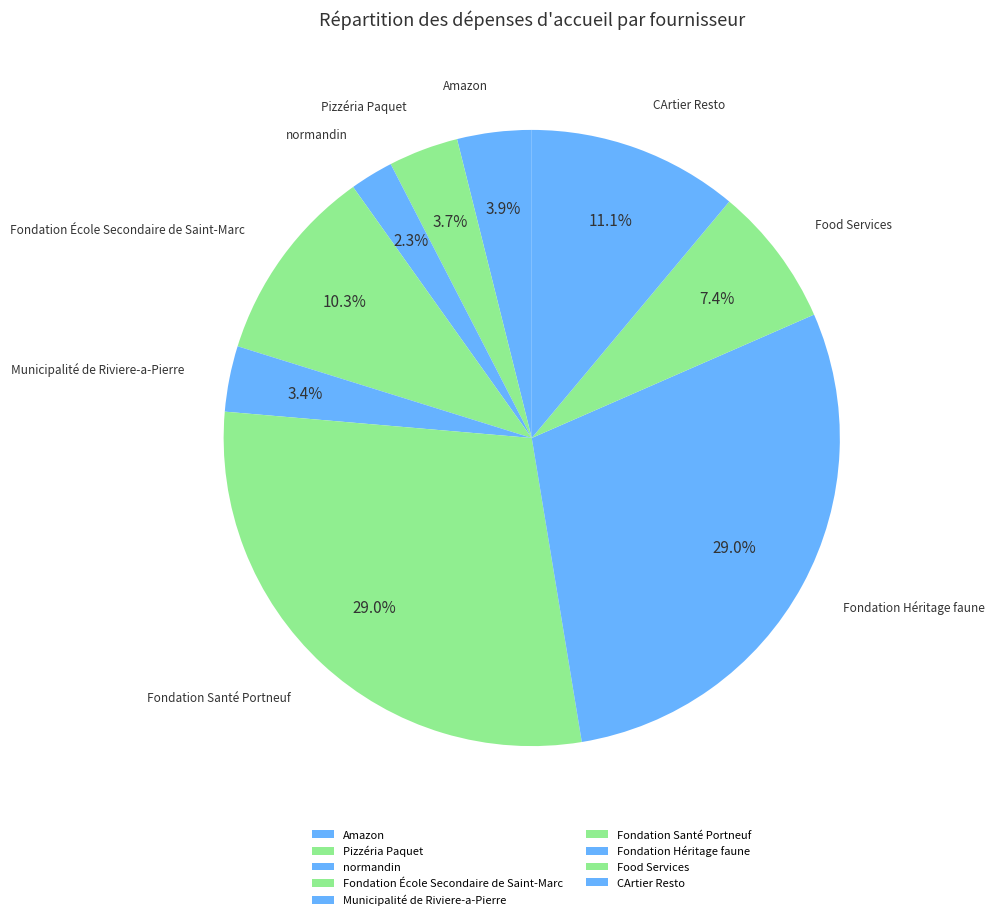

Is it true that Pizzéria Paquet is 4% of the pie?

True